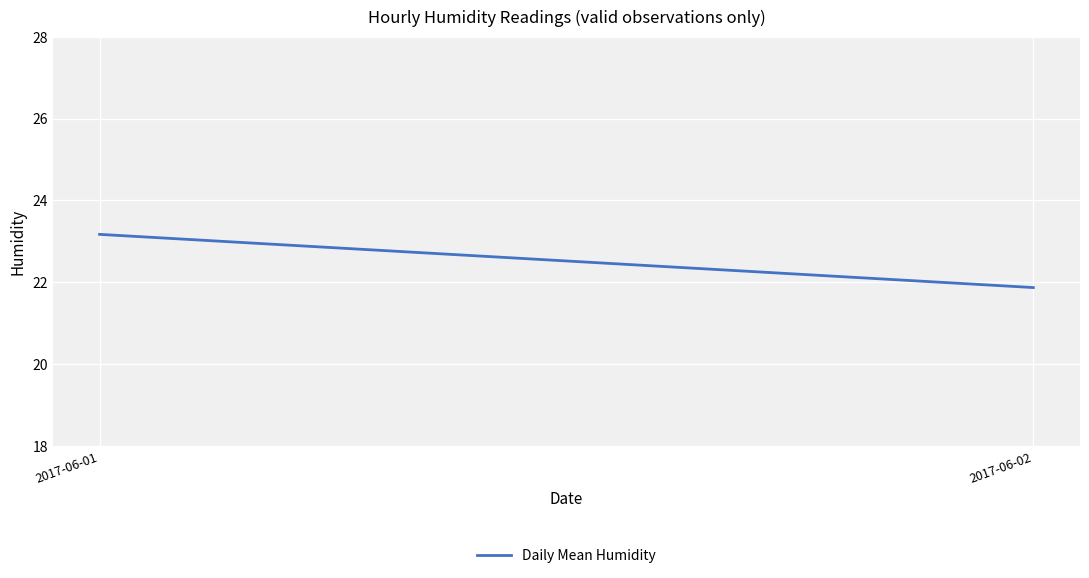

Reading left to right, what are all the values shown in this chart?

23.2	21.9